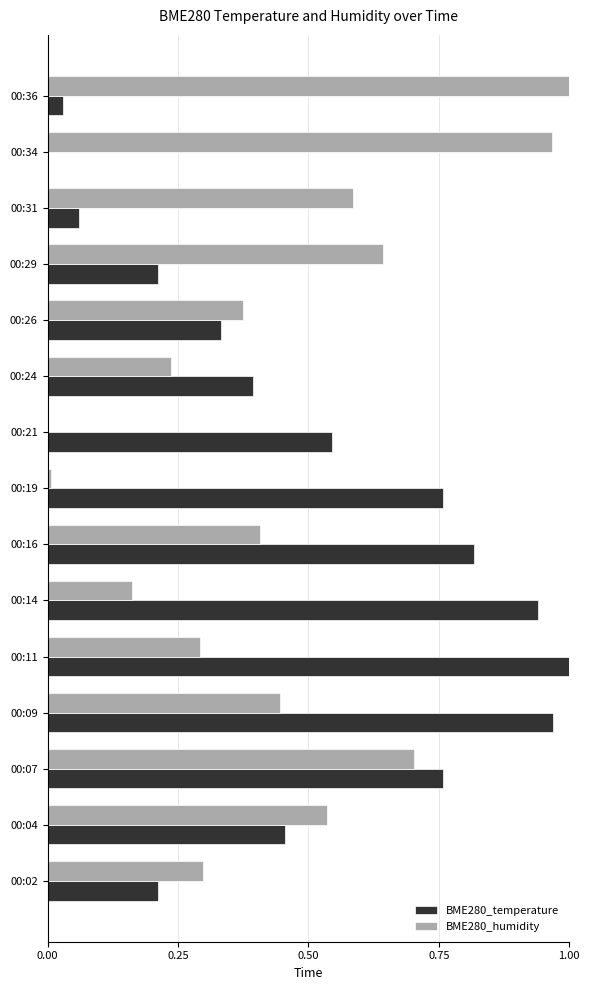

Which series has the largest total across all categories?

BME280_temperature